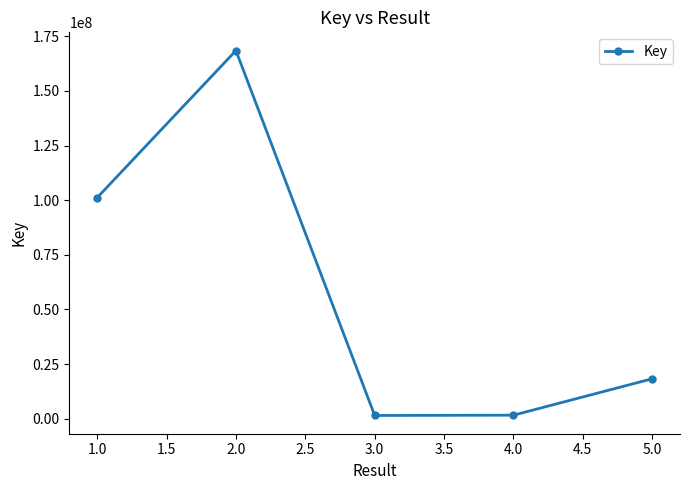

True or false: the data has more than 1 interior local peaks.

False